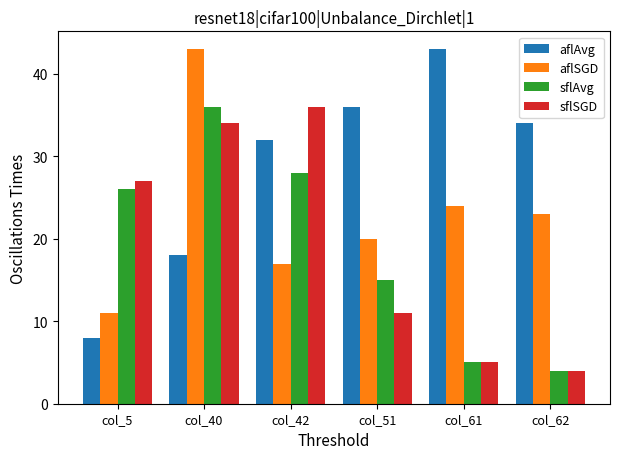

What is the value of the aflSGD bar at the 1st from the left?

11